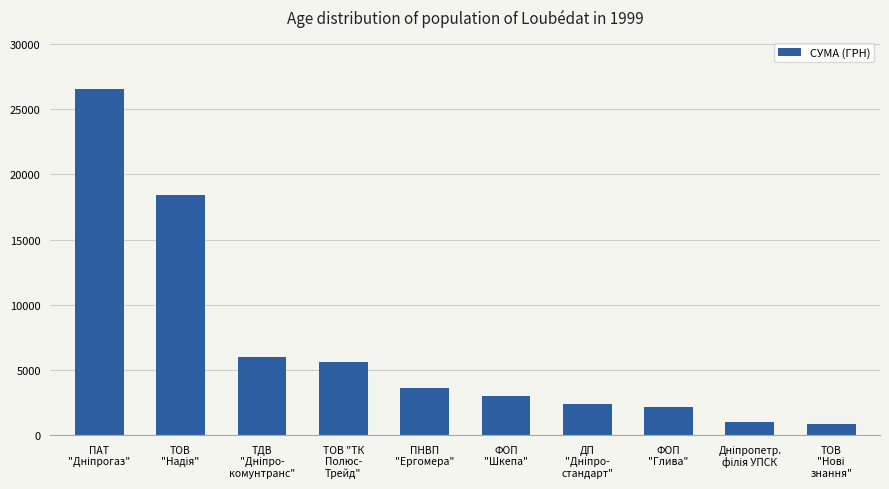

What is the value of the 9th bar from the left?

979.2